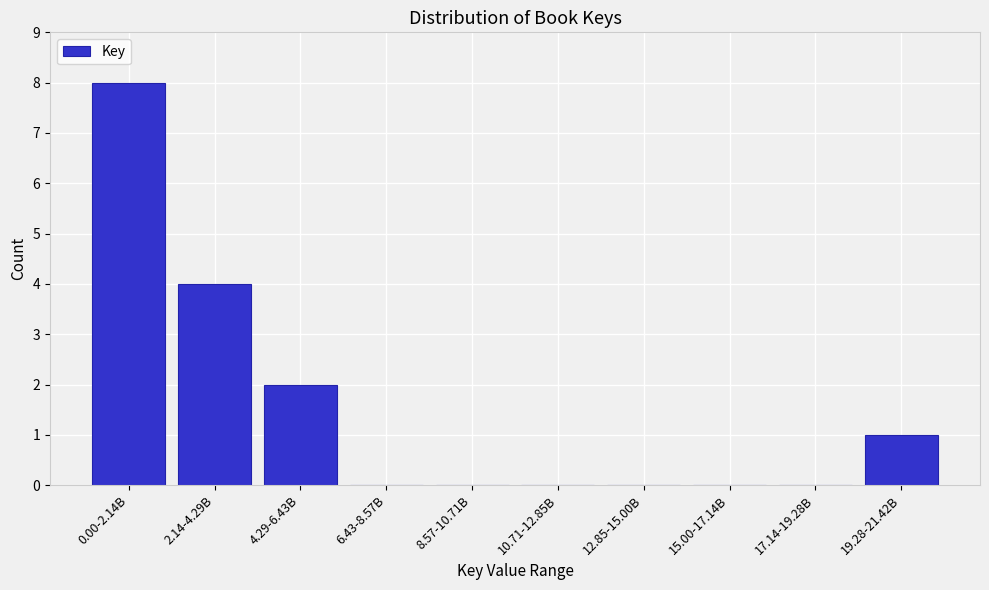

Reading right to left, what are all the values shown in this chart?

19.28-21.42B=1	17.14-19.28B=0	15.00-17.14B=0	12.85-15.00B=0	10.71-12.85B=0	8.57-10.71B=0	6.43-8.57B=0	4.29-6.43B=2	2.14-4.29B=4	0.00-2.14B=8